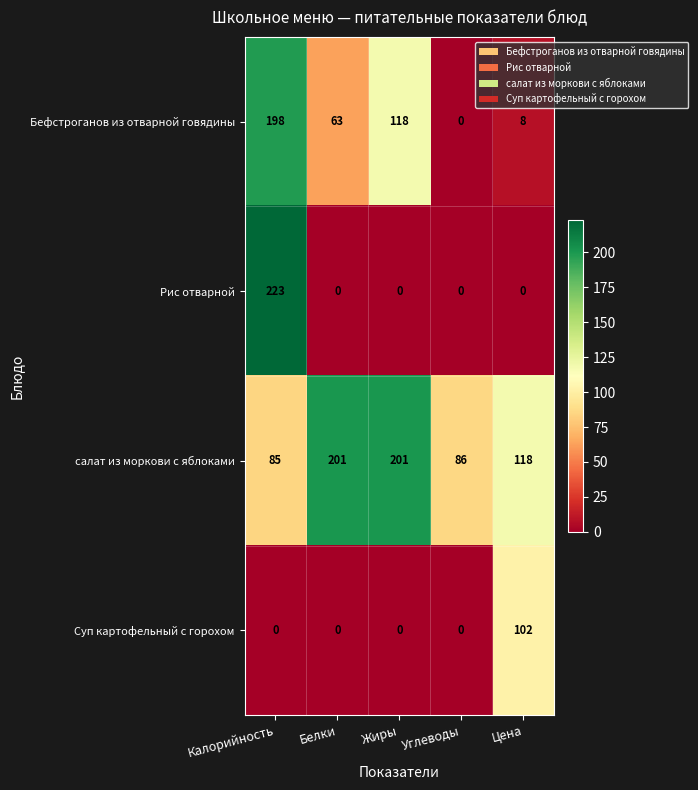

Reading left to right, extract all data points from this chart.

Бефстроганов из отварной говядины: 198	63	118	0	8
Рис отварной: 223	0	0	0	0
салат из моркови с яблоками: 85	201	201	86	118
Суп картофельный с горохом: 0	0	0	0	102